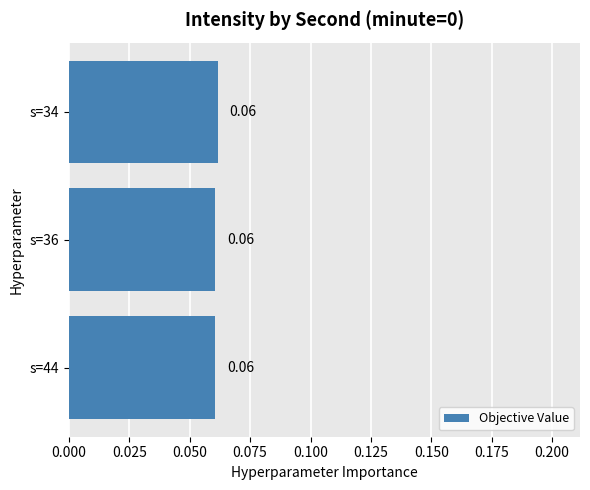

Are the bars horizontal?

Yes